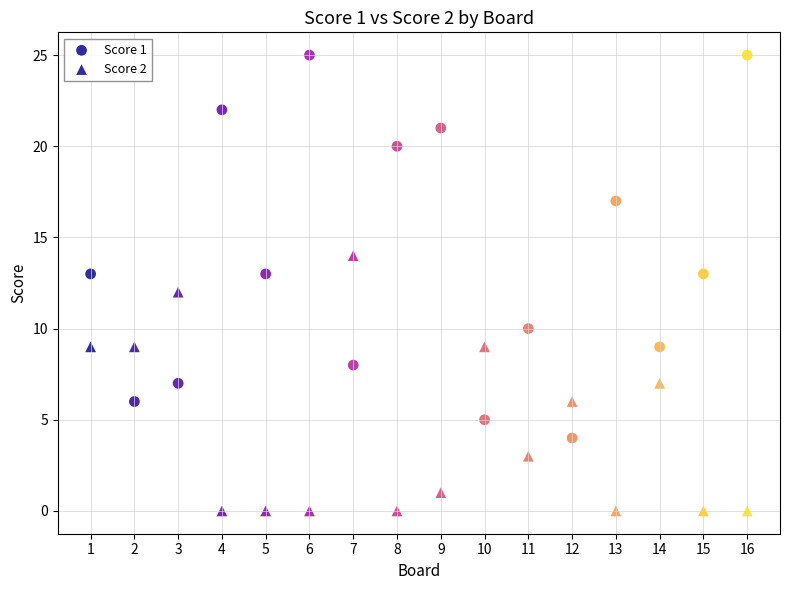

Count the number of points in this scatter plot.

32